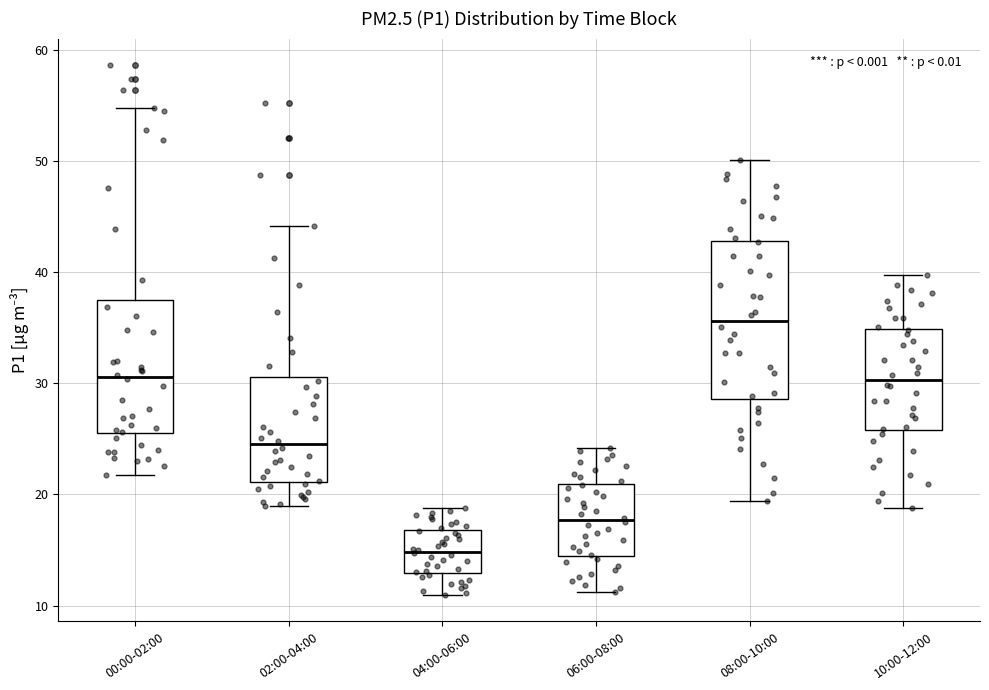

Which box has the lowest median line?

04:00-06:00